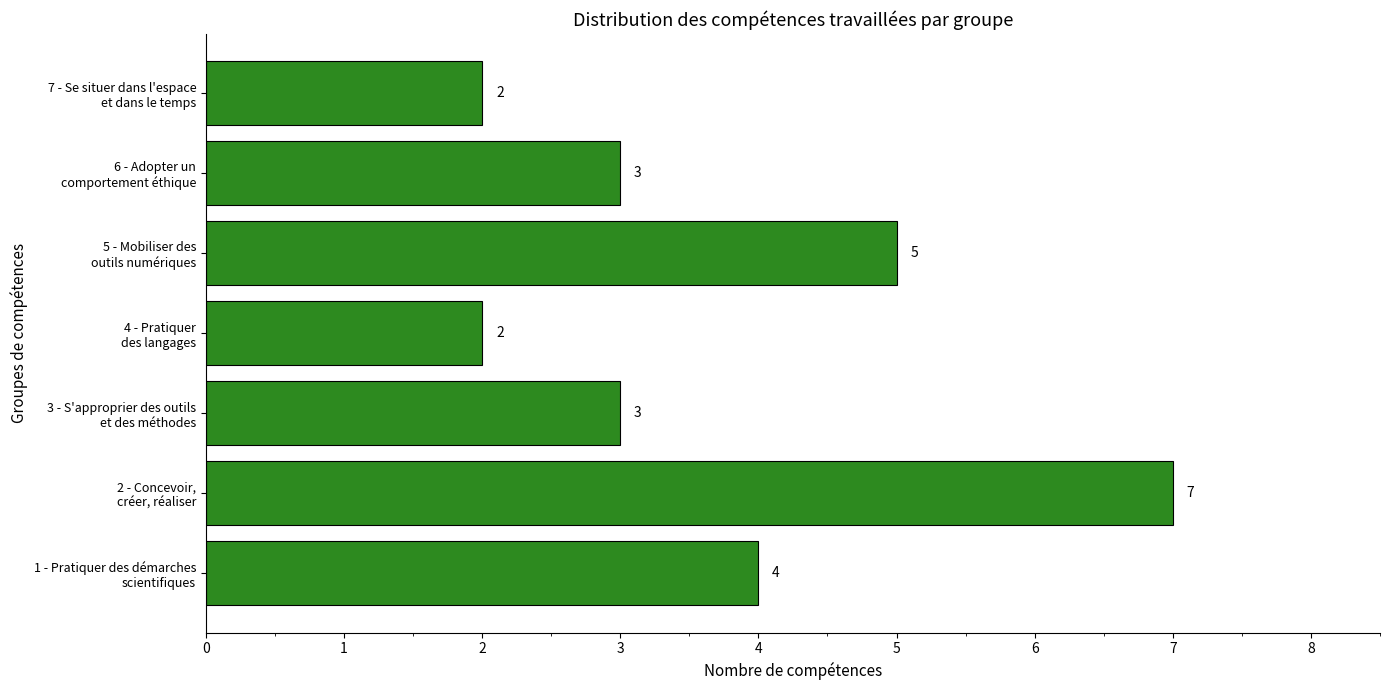

Reading bottom to top, transcribe all the data shown in this chart.

4	7	3	2	5	3	2